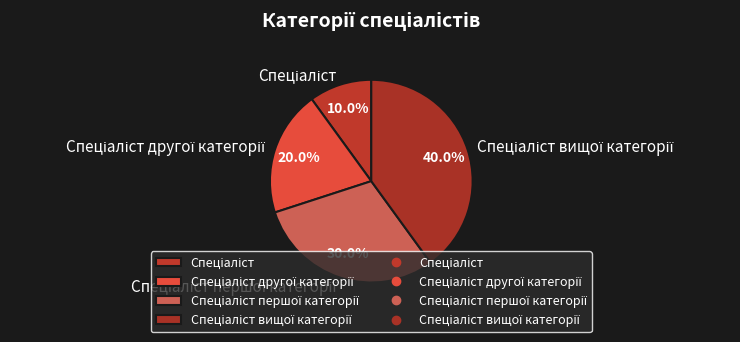

Is there a majority slice in this chart?

No